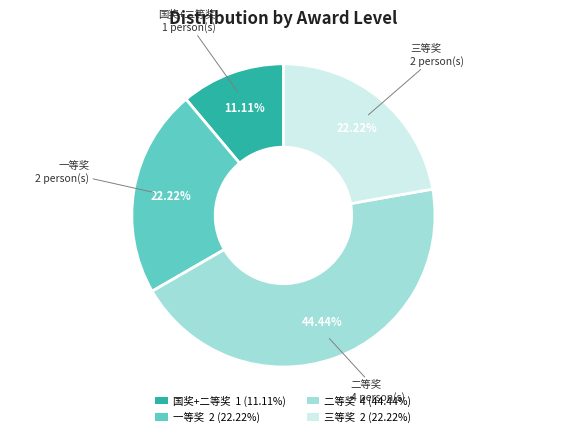

Which category has the biggest portion of the pie?

二等奖